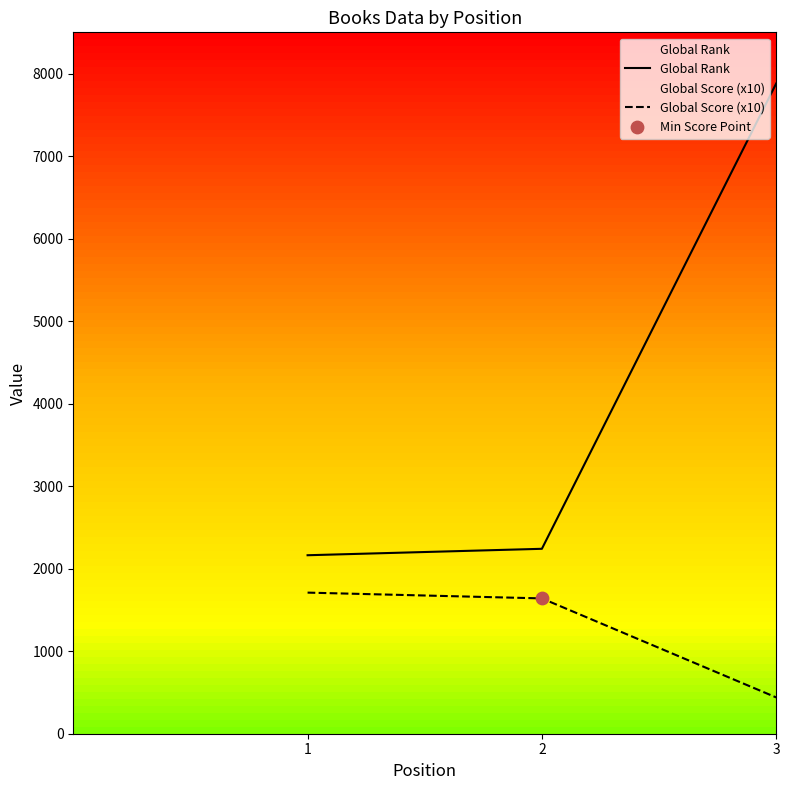

At which category is the sum across all series the highest?

3